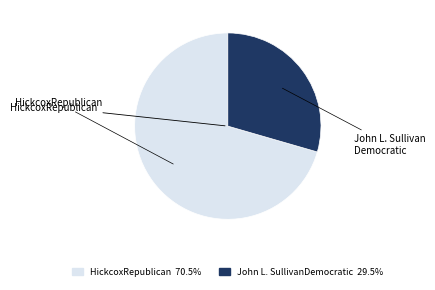

How many segments does this pie chart have?

2